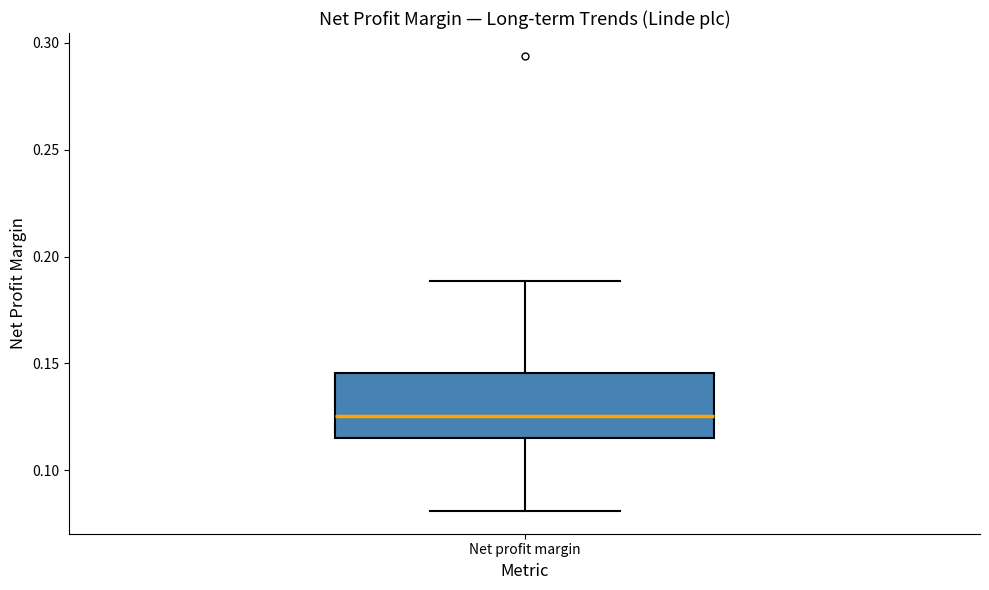

Transcribe this box plot: give where the median line is, the range the box spans, and where the two whiskers end, as read against the y-axis. The values are not printed on the chart, so give them approximately, as read against the axis.

median 0.125, box 0.115 to 0.145, whiskers 0.080 to 0.190